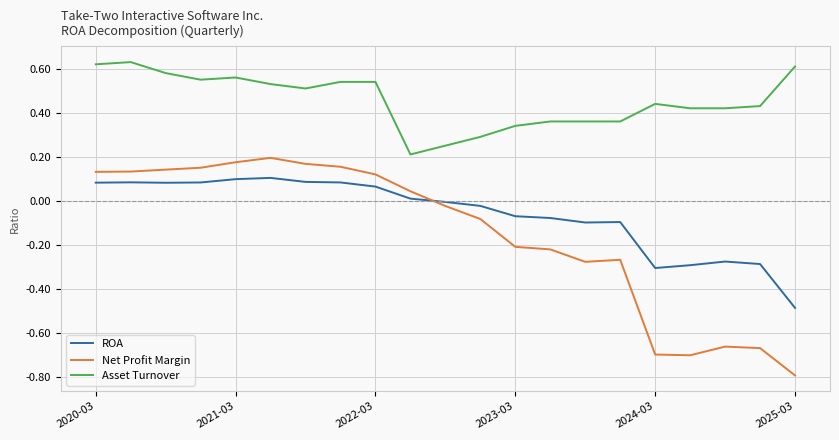

Which series has the widest spread of values?

Net Profit Margin